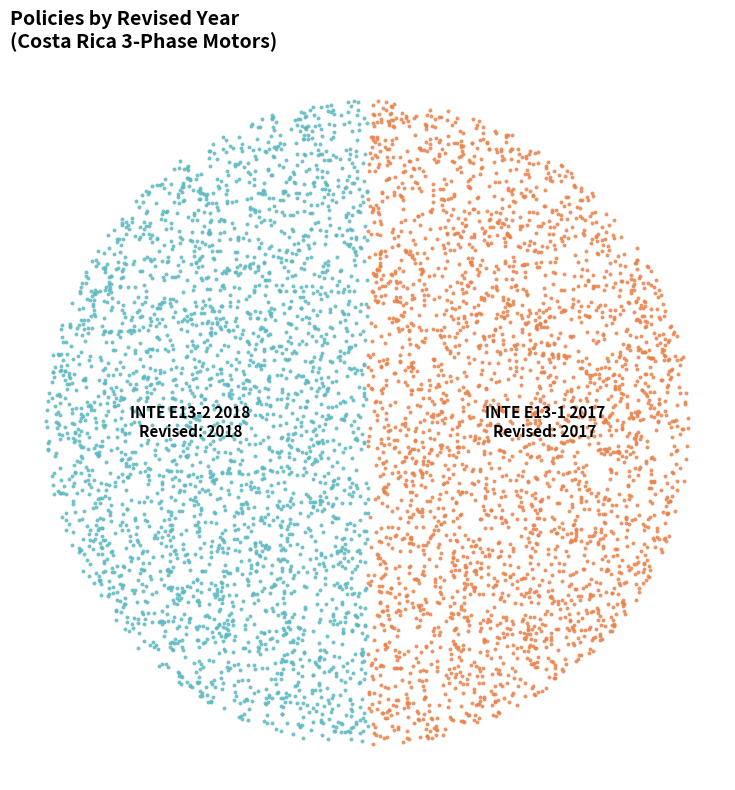

What portion of the pie excludes INTE E13-1 2017?

50.0%